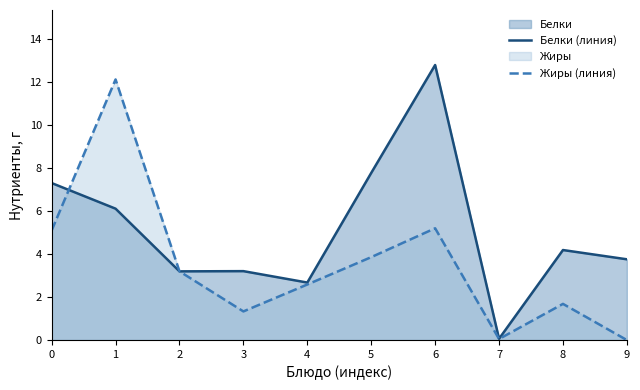

Reading left to right, what are all the values shown in this chart?

Белки (линия): 7.3	6.1	3.2	3.2	2.7	7.8	12.8	0.1	4.2	3.8
Жиры (линия): 5.1	12.1	3.2	1.3	2.6	3.9	5.2	0.1	1.7	0.0